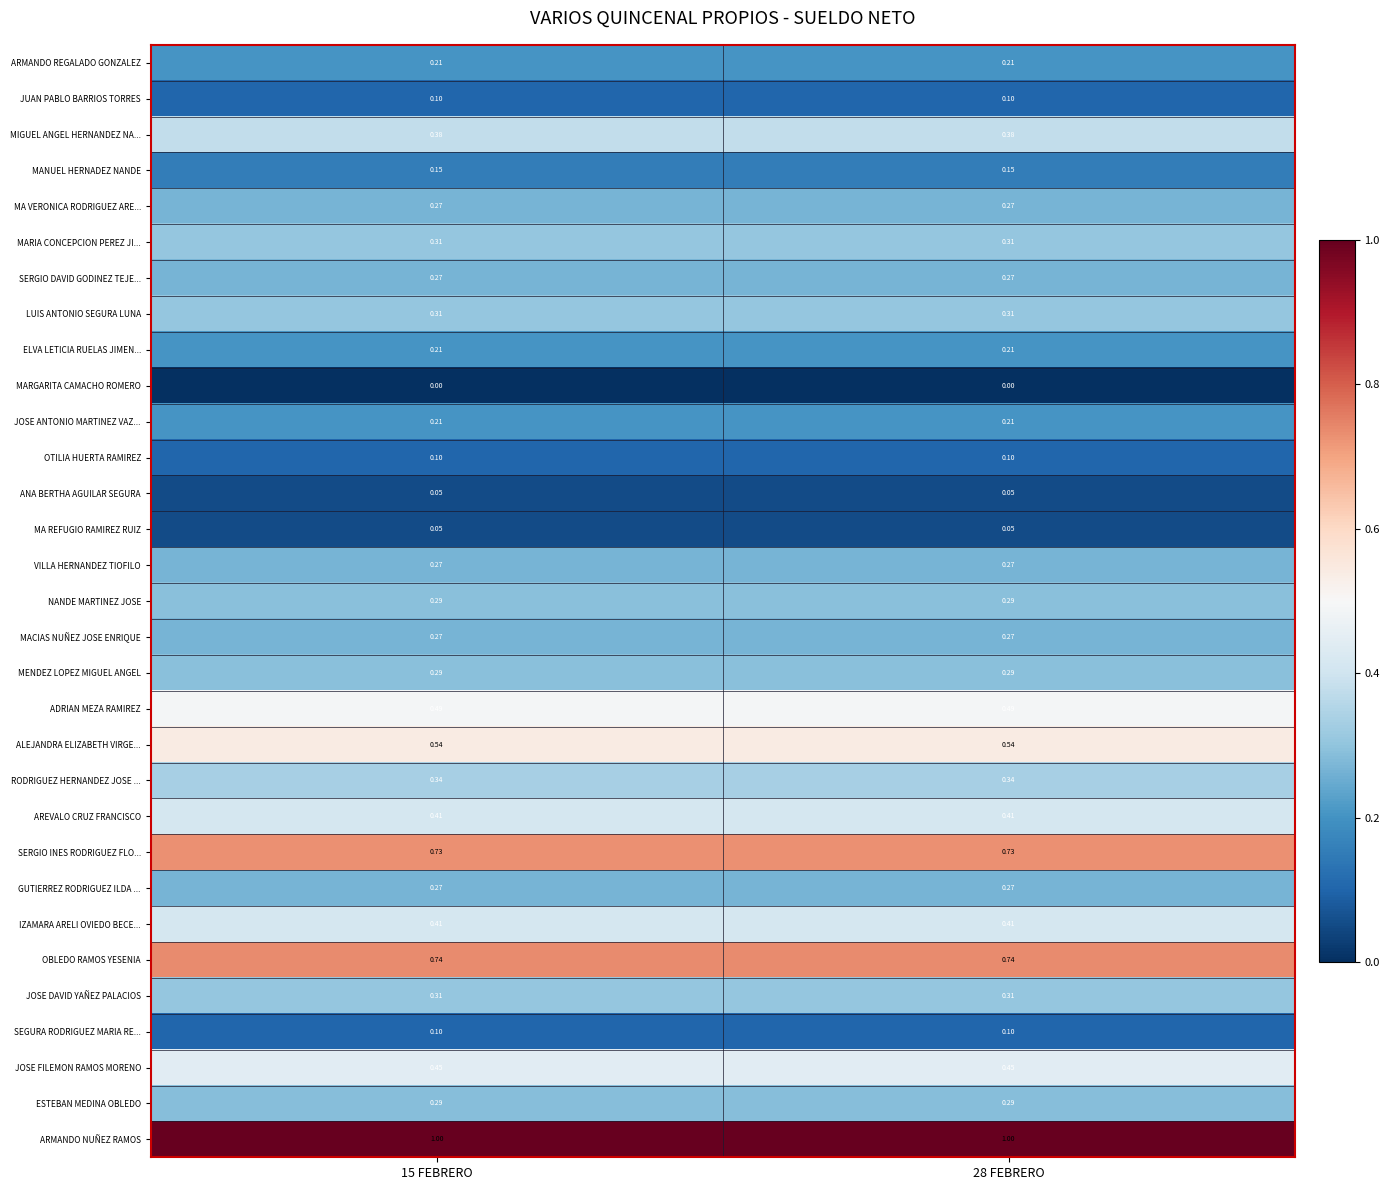

Which series has the largest total across all categories?

ARMANDO NUÑEZ RAMOS